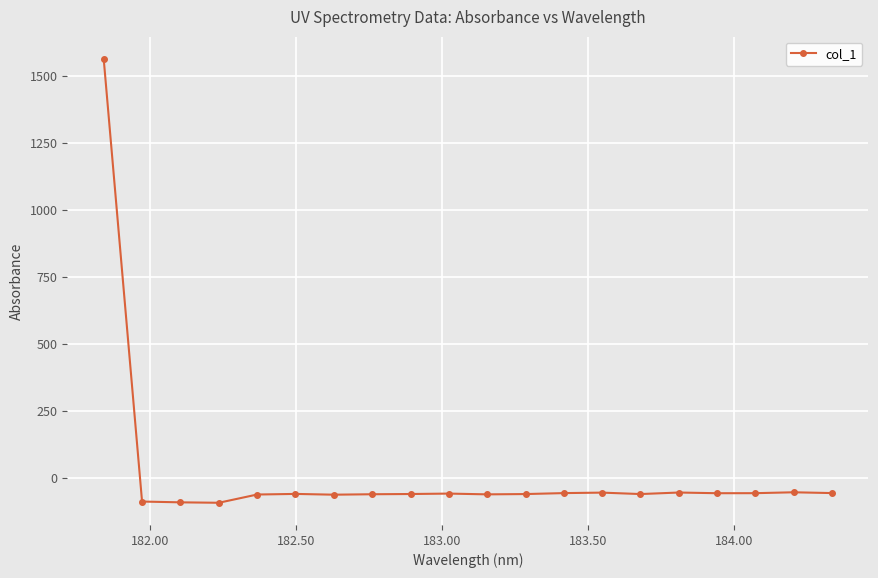

How many values exceed -59?

9